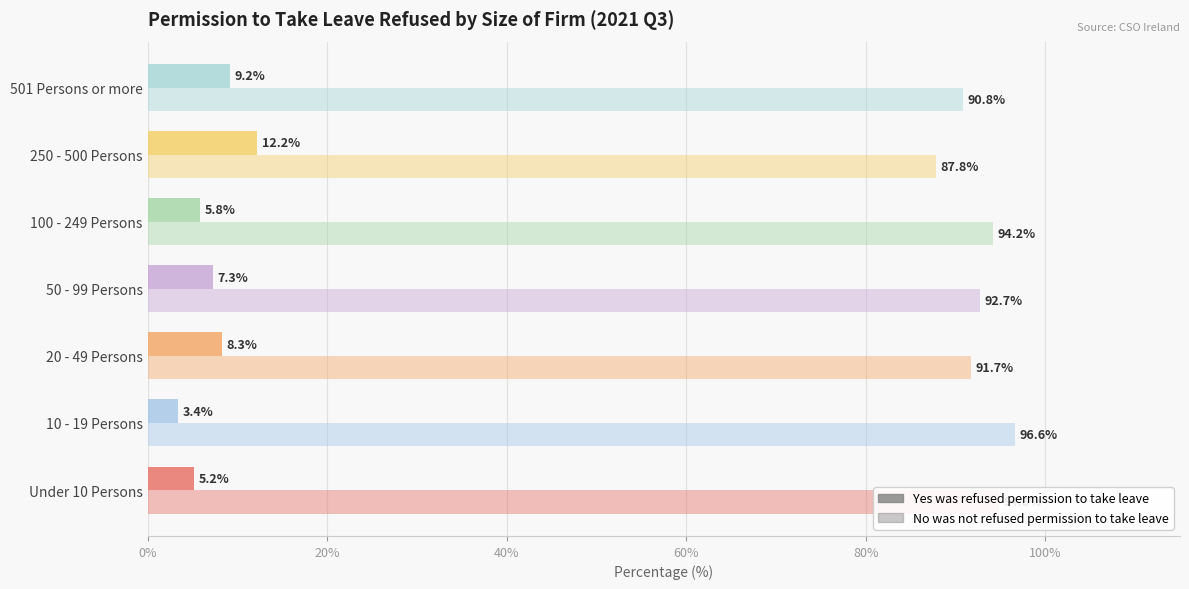

How many data points in Yes was refused permission to take leave are above 7?

4